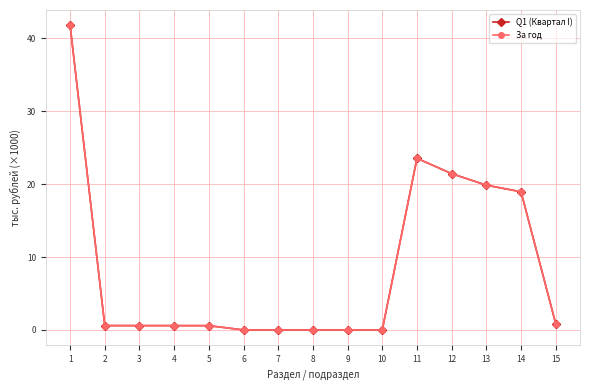

Is this an area chart (filled region under the line)?

No